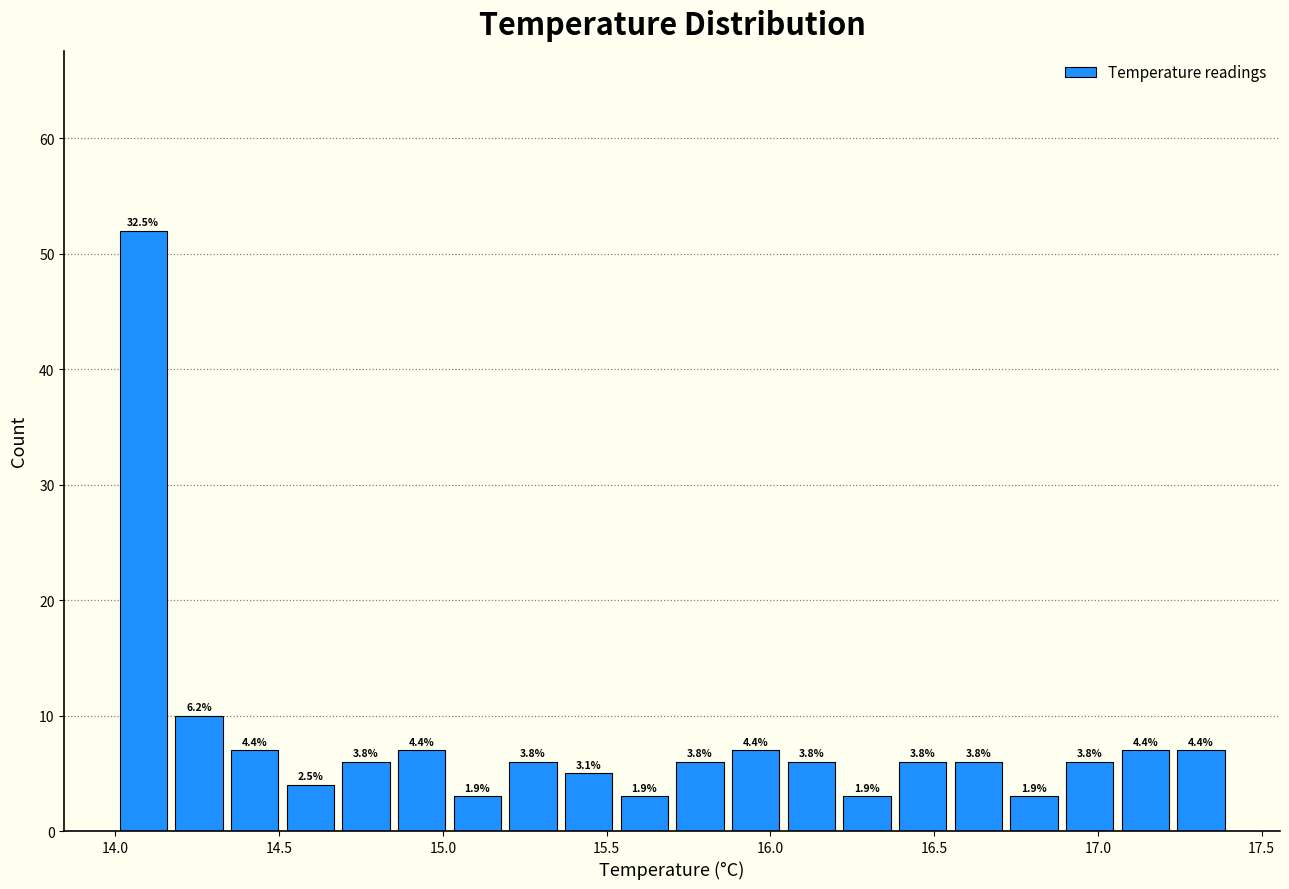

Around what value on the x-axis is the tallest bar? Give the approximate position of its centre, as read against the axis.

14.10